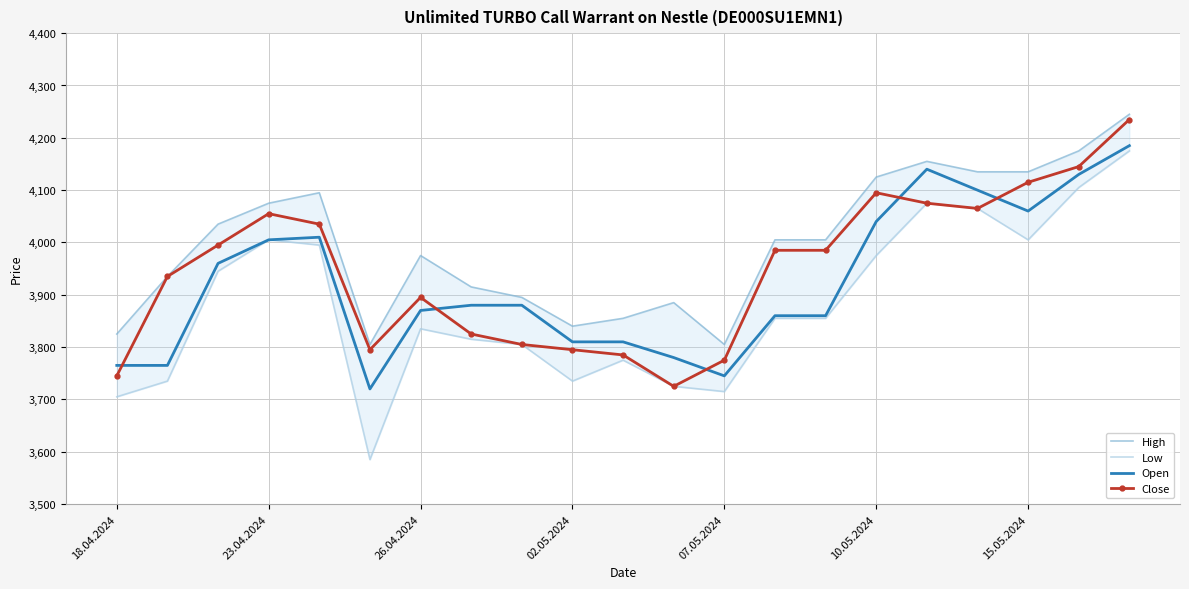

What value does the Low series have at 19?

4105